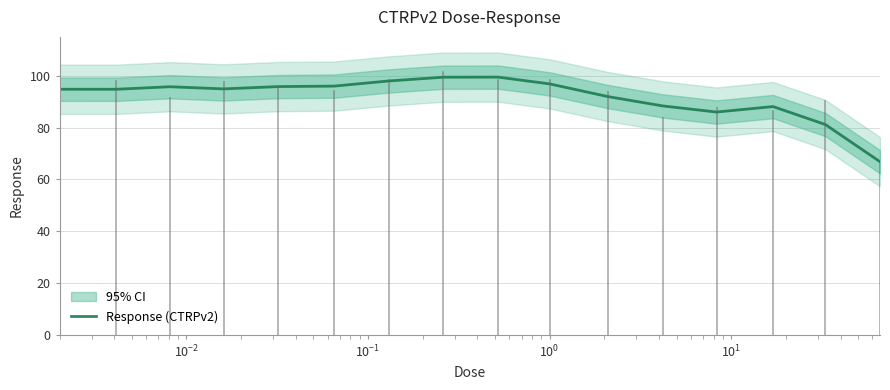

What is the maximum value for Response (CTRPv2)?

99.5